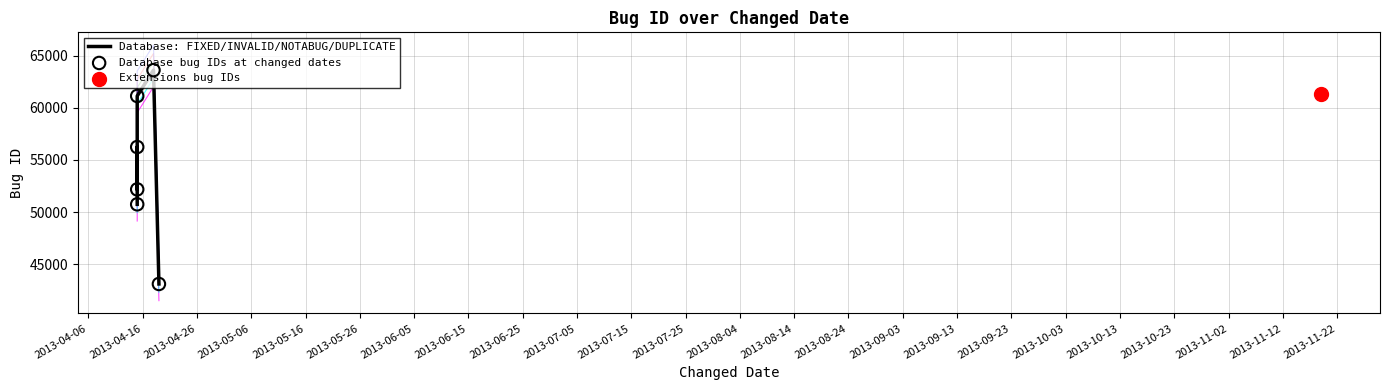

At how many categories does at least one series exceed 55932?

3